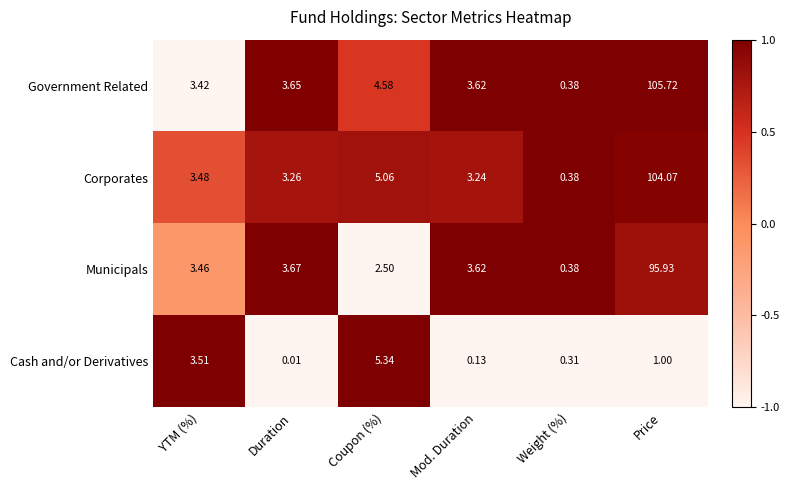

Between Mod. Duration and Price, which series saw the biggest shift?

Government Related